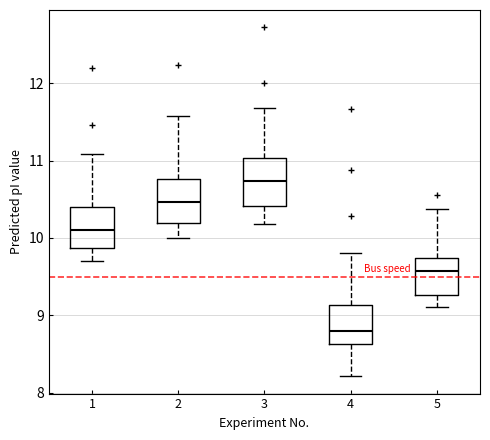

Where is the upper edge of the box at x = 1 on the y-axis? The values are not printed on the chart, so give them approximately, as read against the axis.

10.4